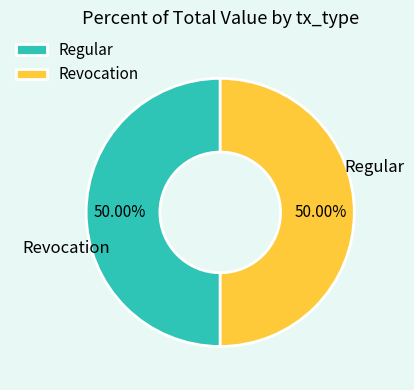

What is the ratio of the value at Regular to the value at Revocation?

1.0